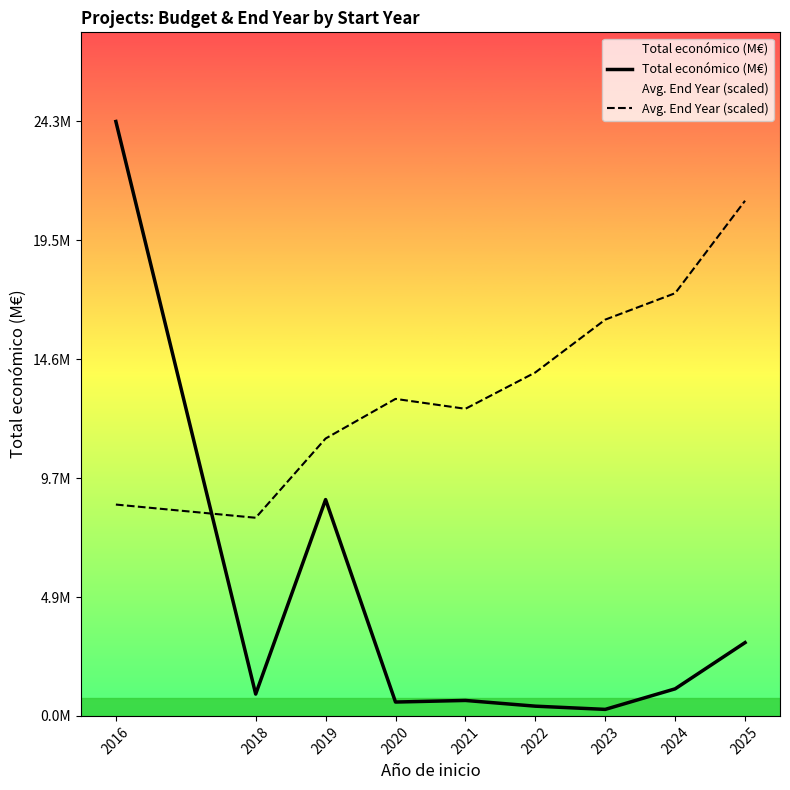

What is the value of the Avg. End Year (scaled) point at the 6th from the left?

14.1